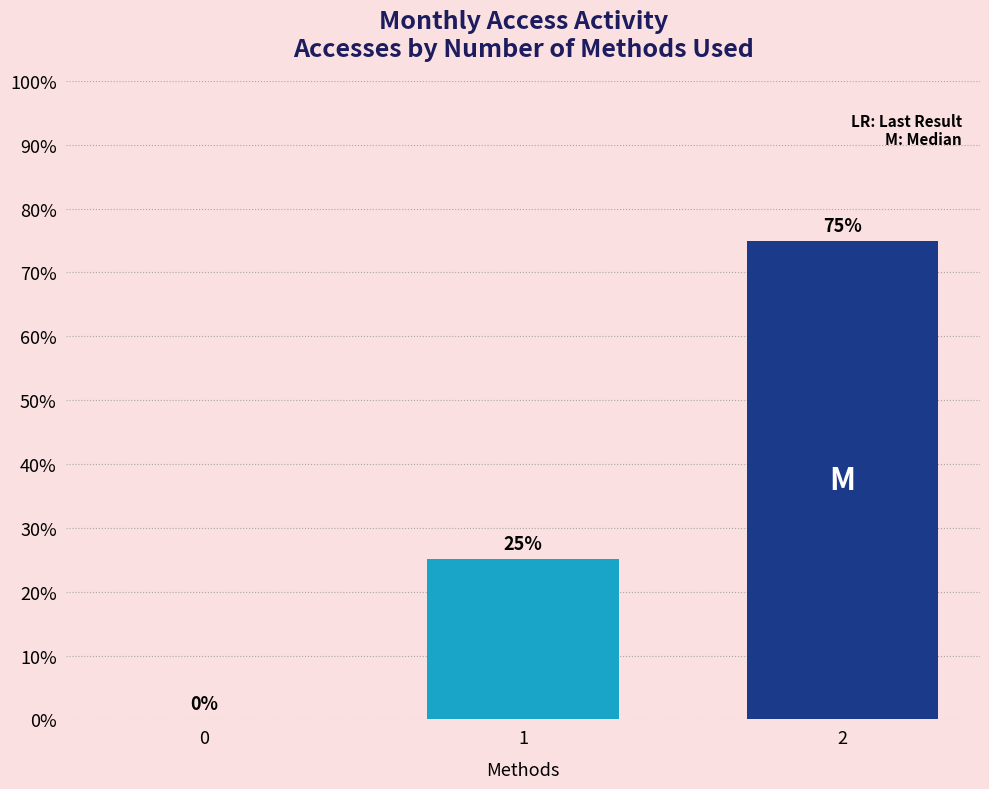

Which label corresponds to the largest value in the chart?

2